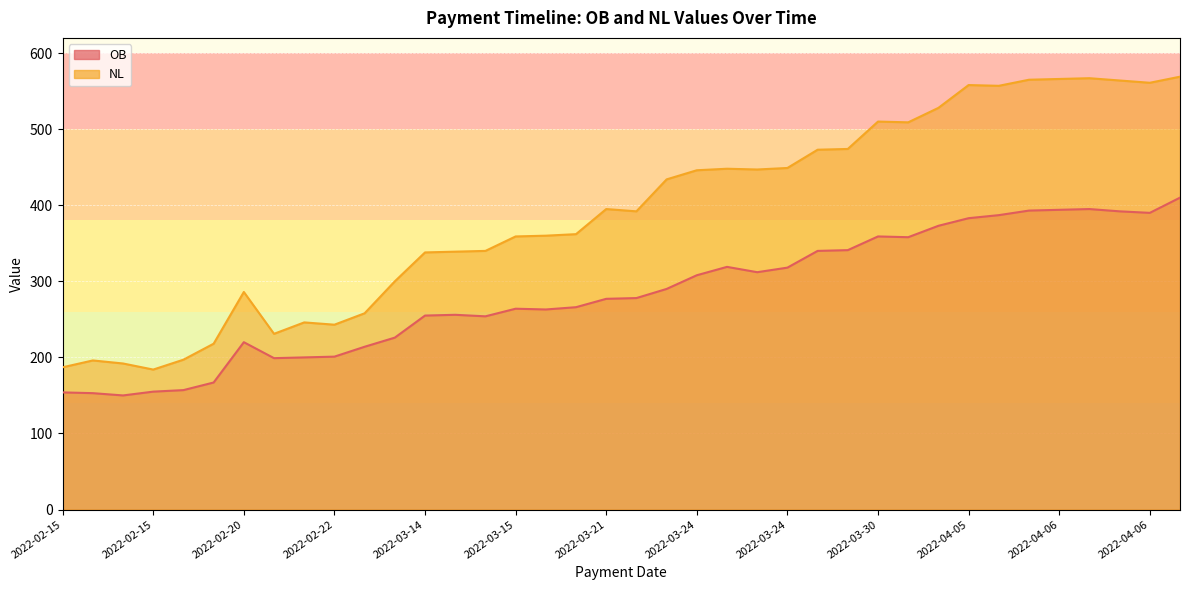

Which series has the largest range (max minus min)?

NL